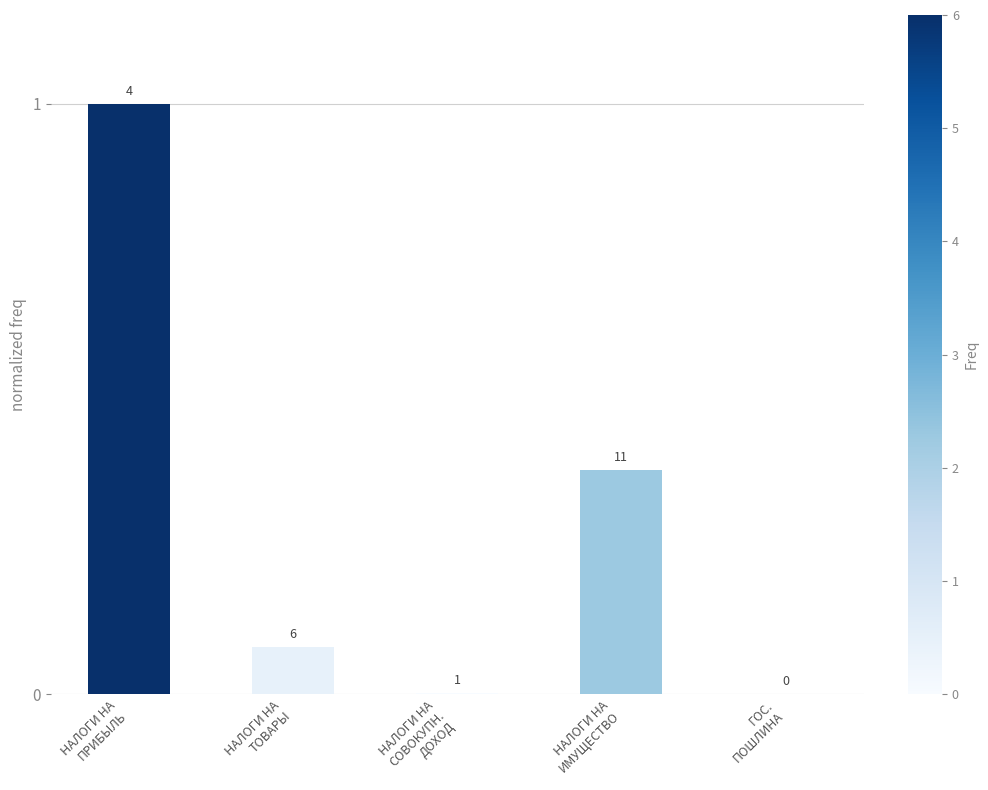

List the labels in order of value, largest first.

НАЛОГИ НА
ПРИБЫЛЬ, НАЛОГИ НА
ИМУЩЕСТВО, НАЛОГИ НА
ТОВАРЫ, НАЛОГИ НА
СОВОКУПН.
ДОХОД, ГОС.
ПОШЛИНА